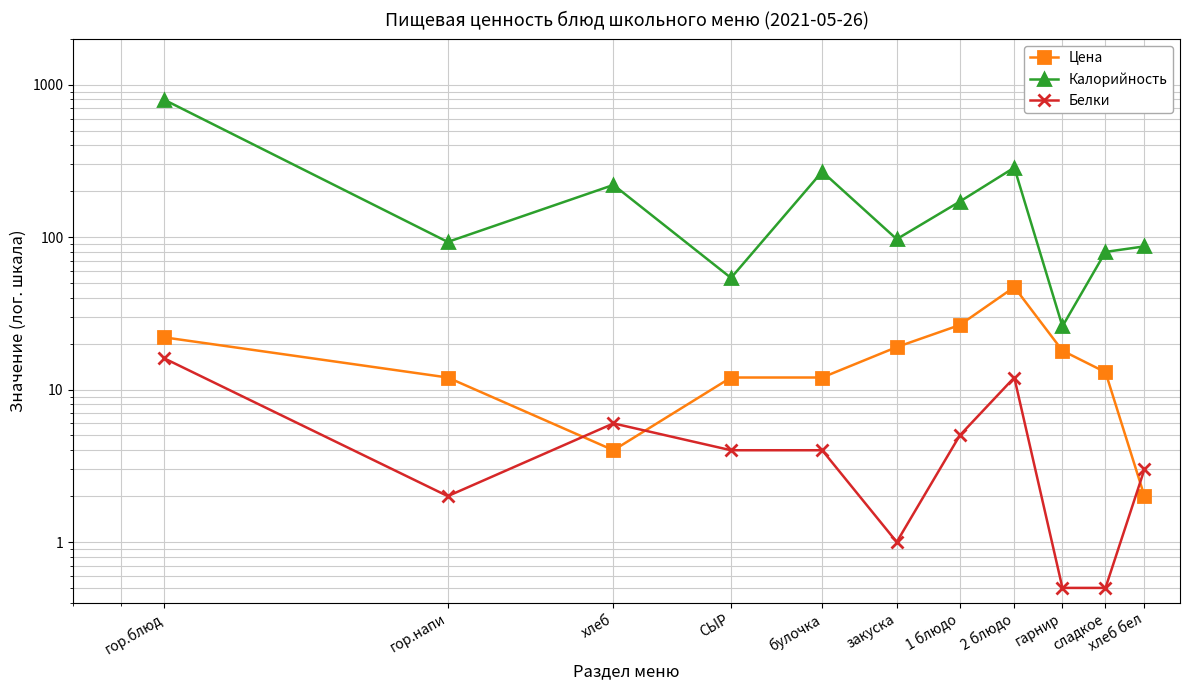

What is the difference between the highest and lowest values at 1 блюдо?

166.0